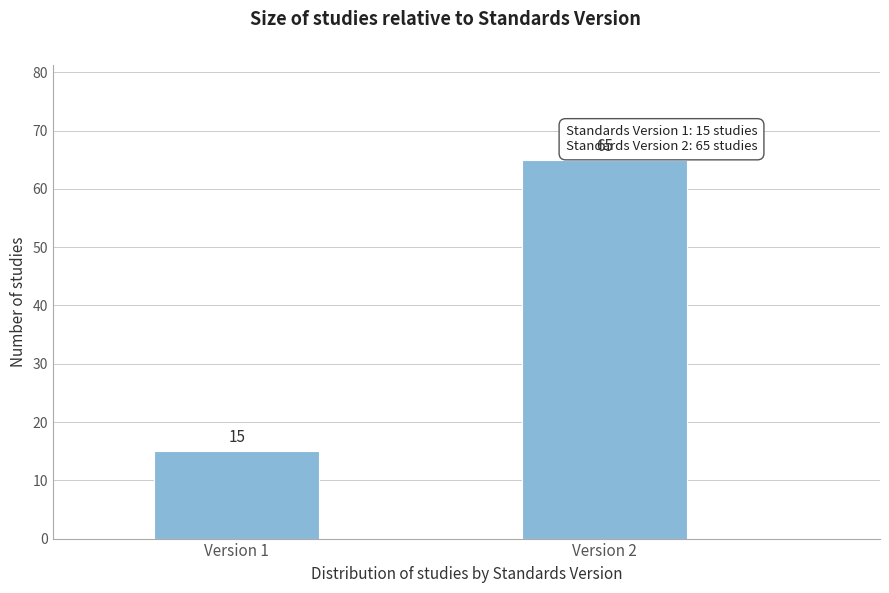

Reading left to right, extract all data points from this chart.

Version 1=15	Version 2=65